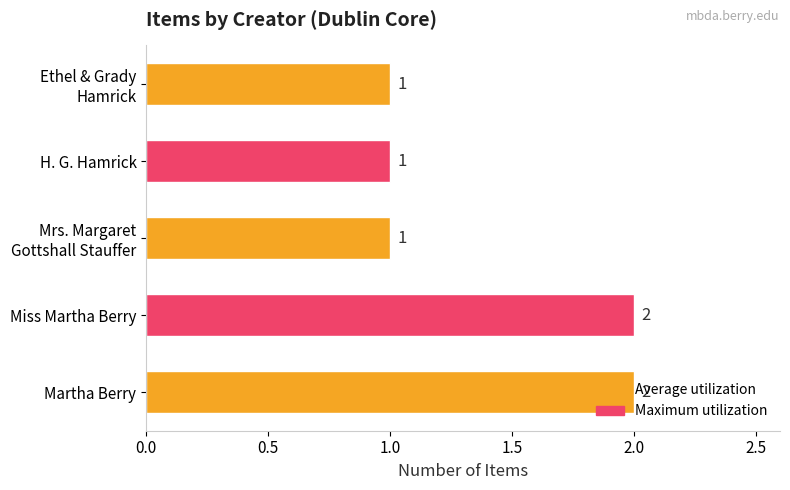

What is the sum of all values?

7